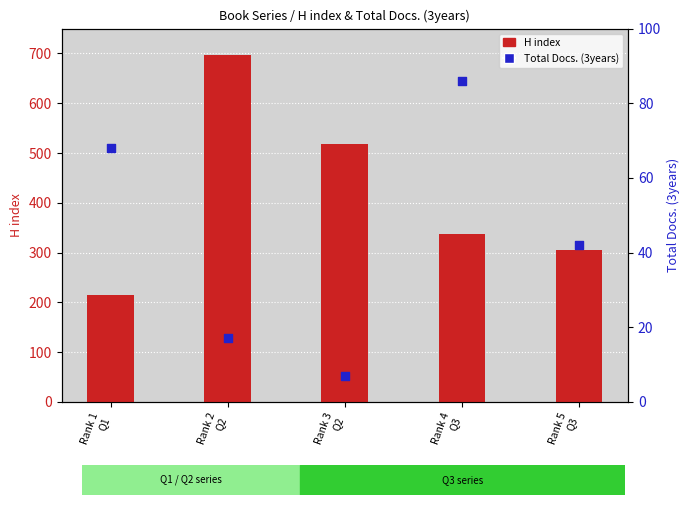

What is the total value across all series at Rank 3
Q2?

526